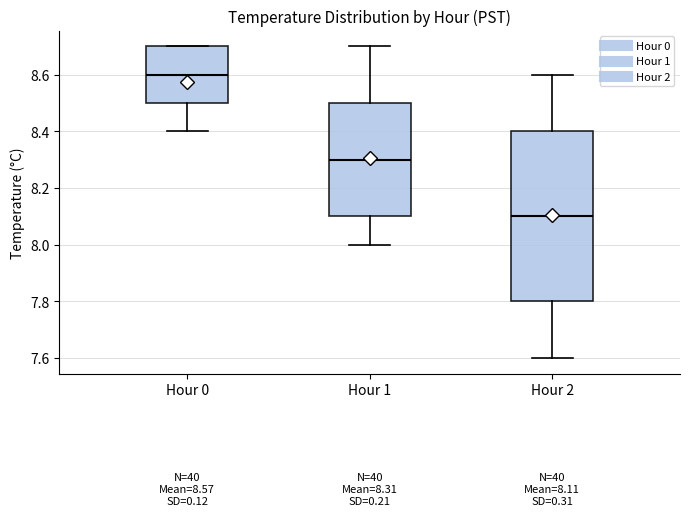

Which box is the tallest, from its lower edge to its upper edge?

Hour 2